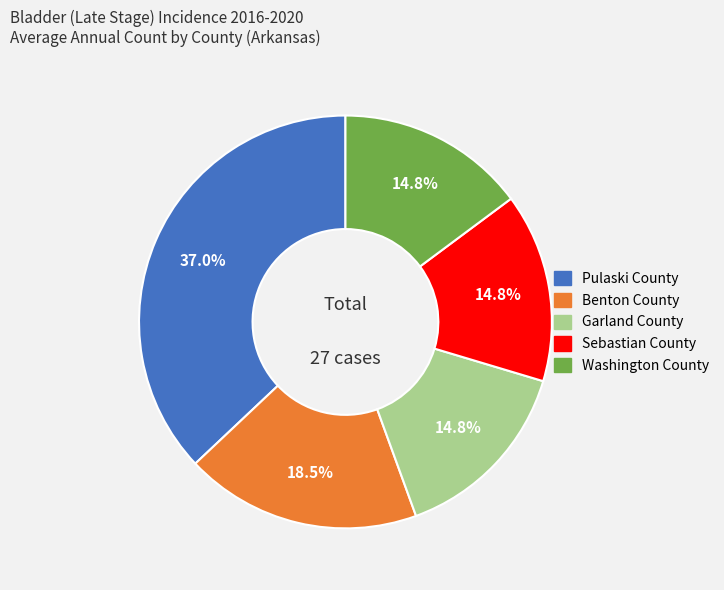

To the nearest percent, what percentage of the pie is Pulaski County?

37%